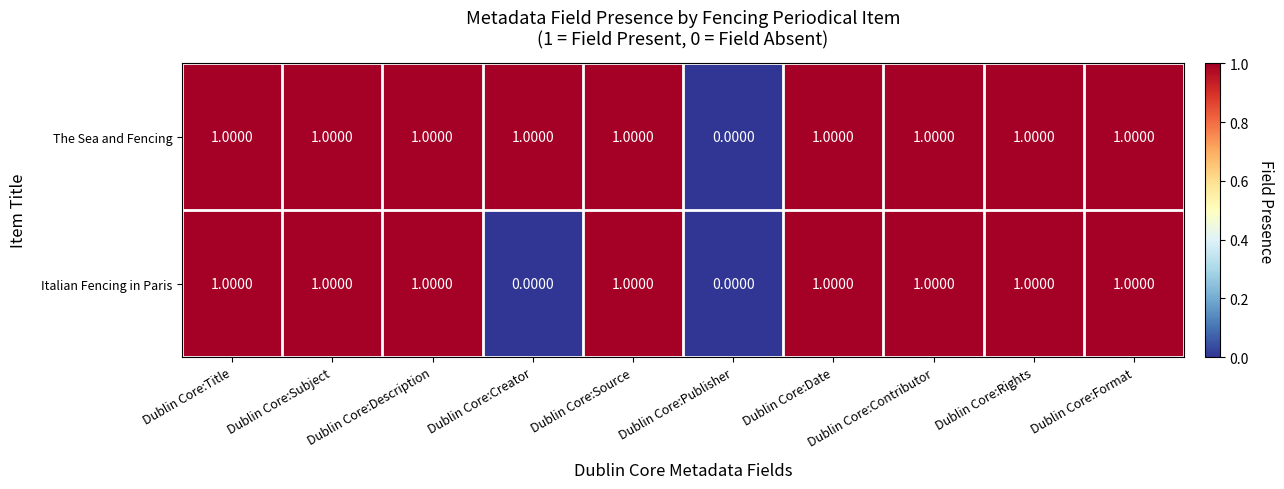

Is the value of Italian Fencing in Paris at Dublin Core:Creator greater than the value of The Sea and Fencing at Dublin Core:Description?

No